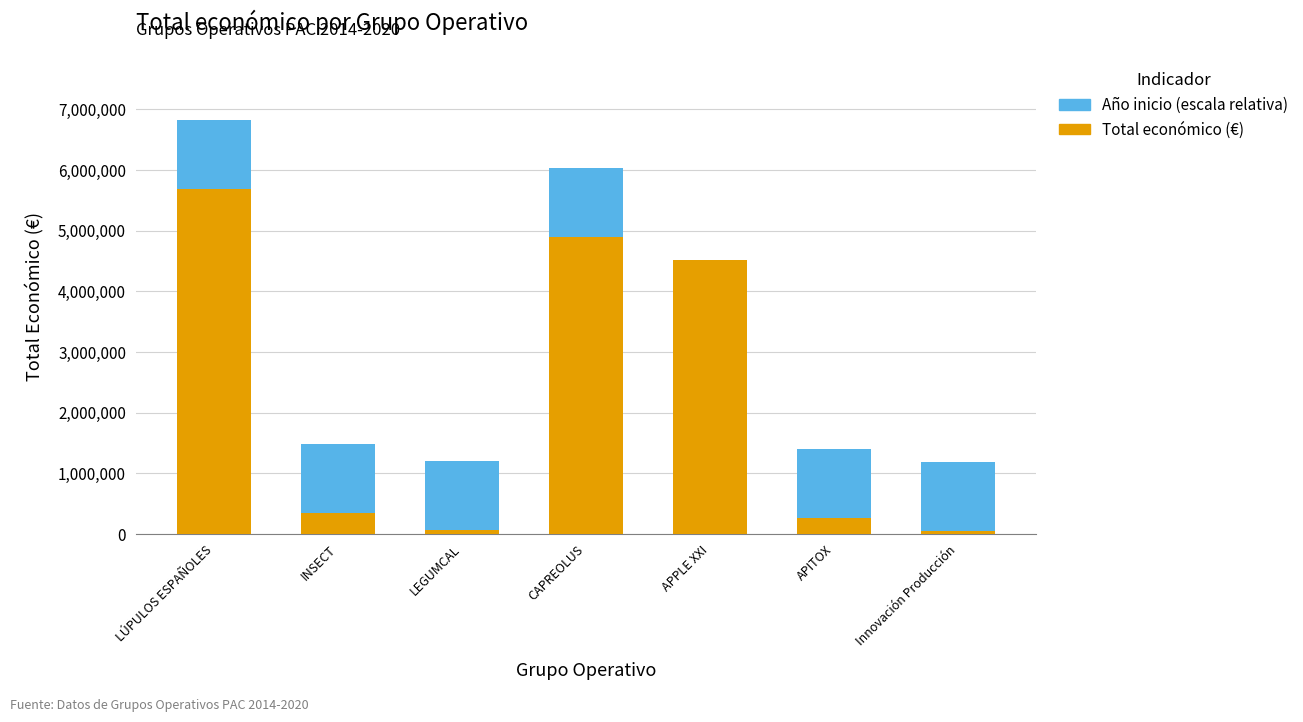

At which category is the sum across all series the highest?

LÚPULOS ESPAÑOLES